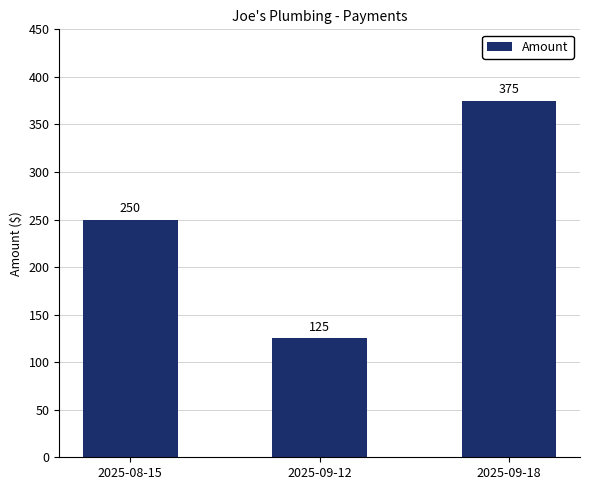

How many values are between 125 and 375?

3